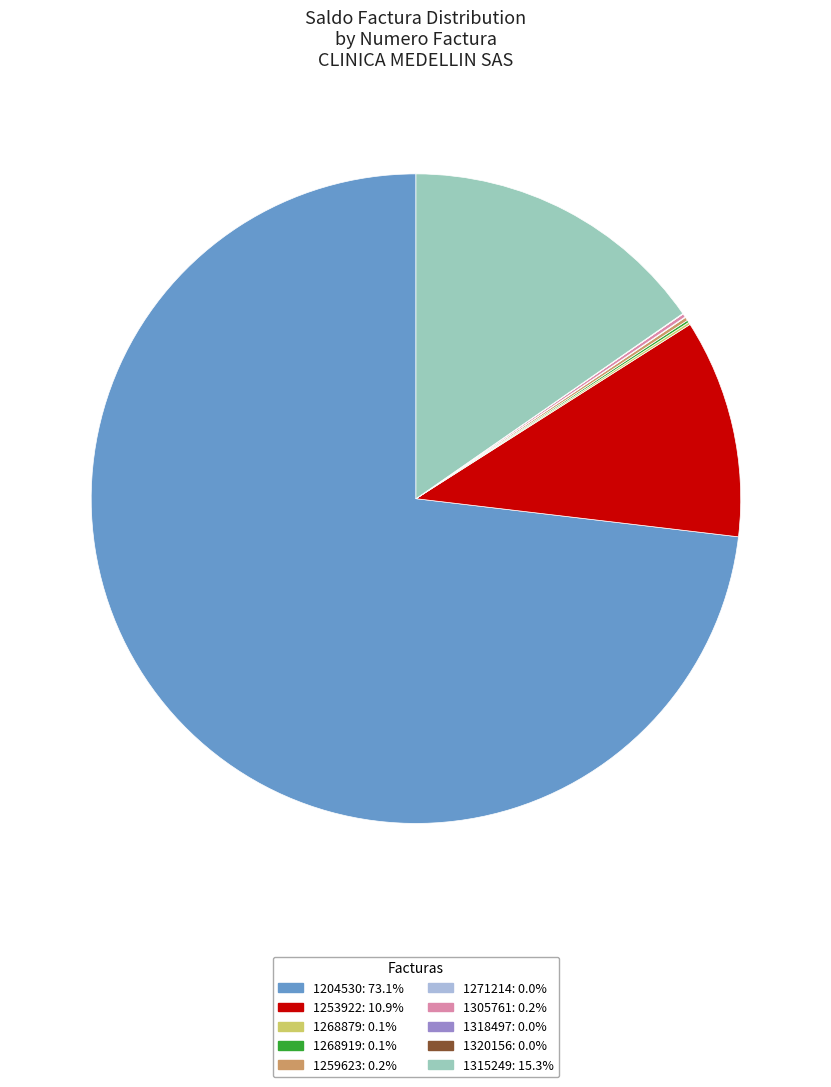

Is the sum of 1315249: 15.3% and 1253922: 10.9% greater than half?

No